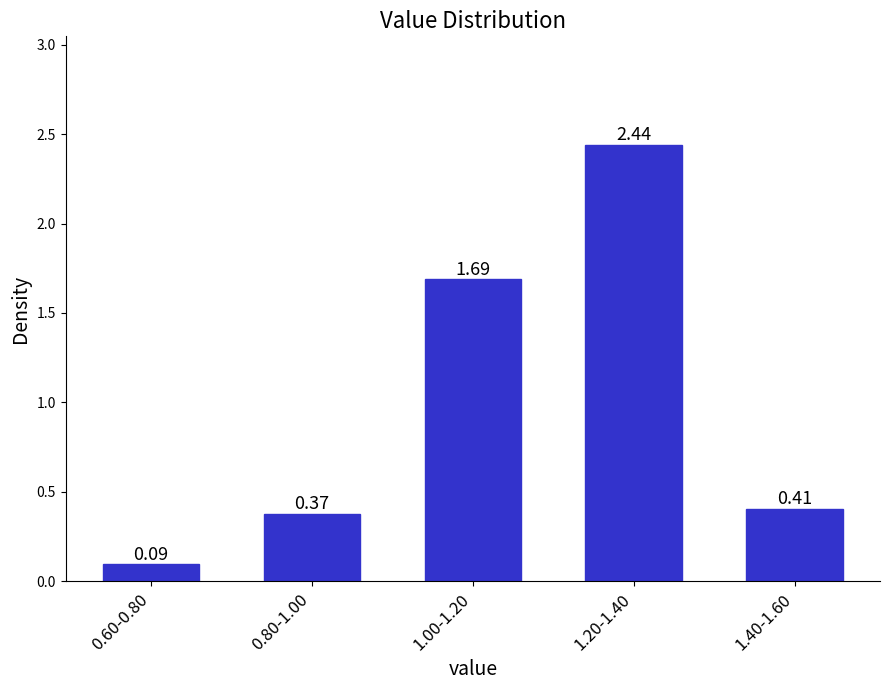

What is the sum of all values?

5.0